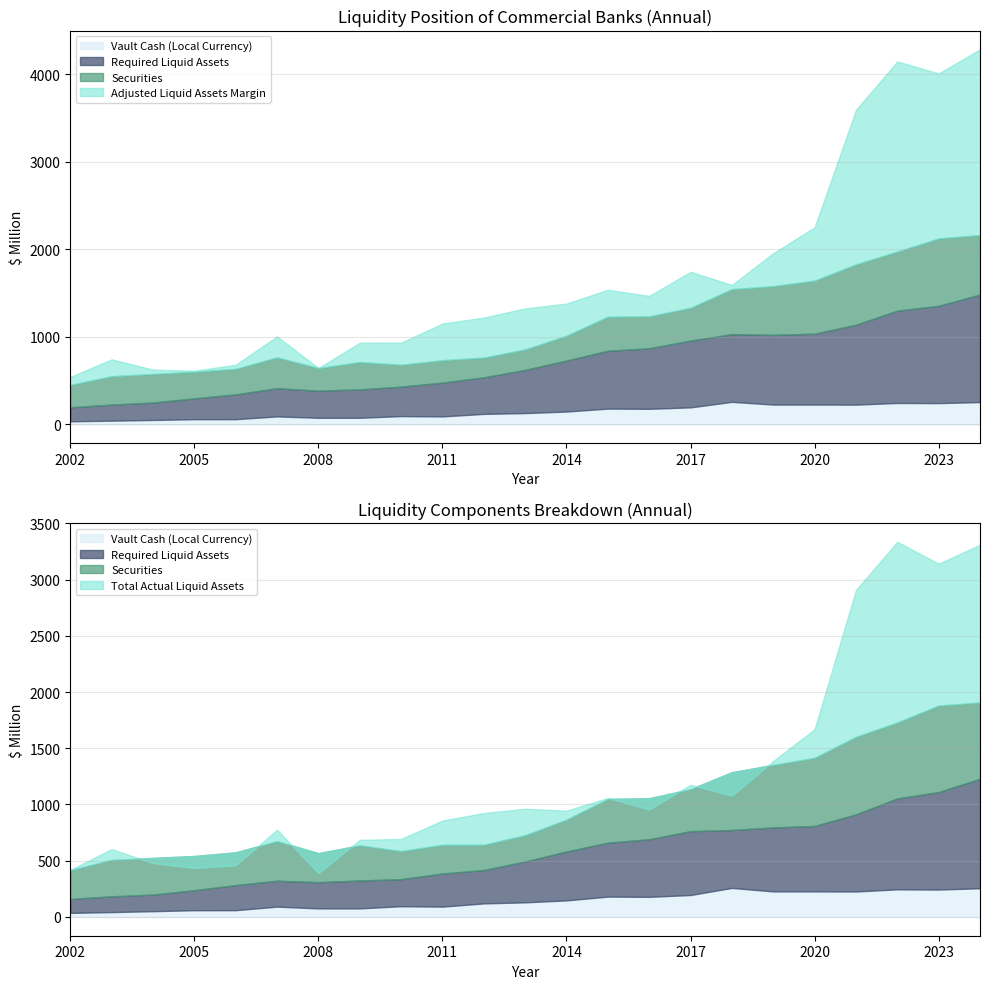

True or false: Vault Cash has a value of 10.0 at 2003.

False